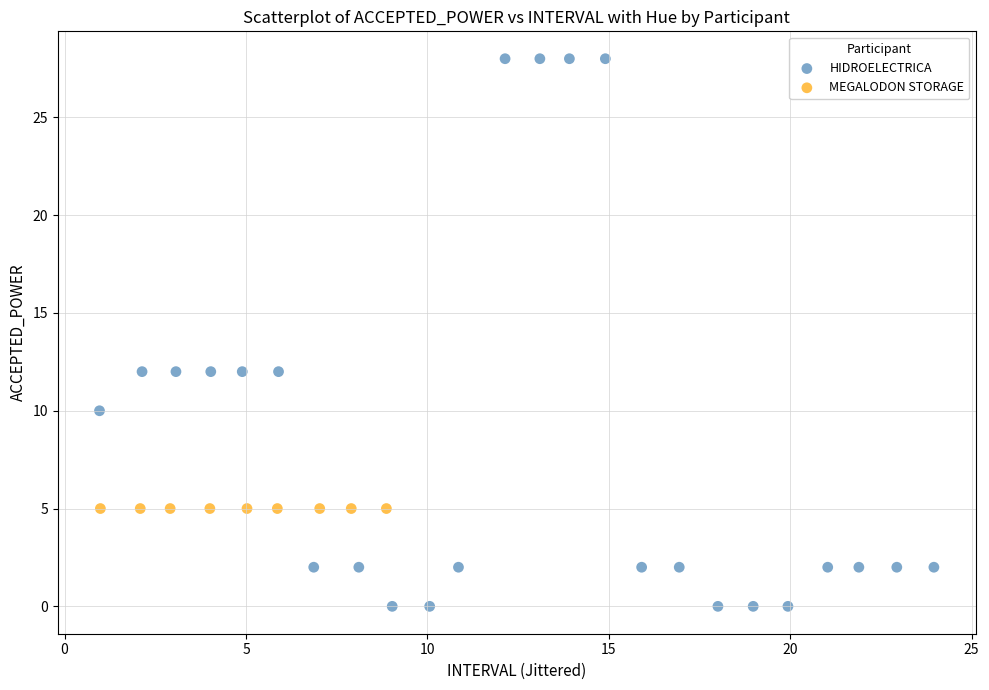

Which series contains the highest Y value?

HIDROELECTRICA